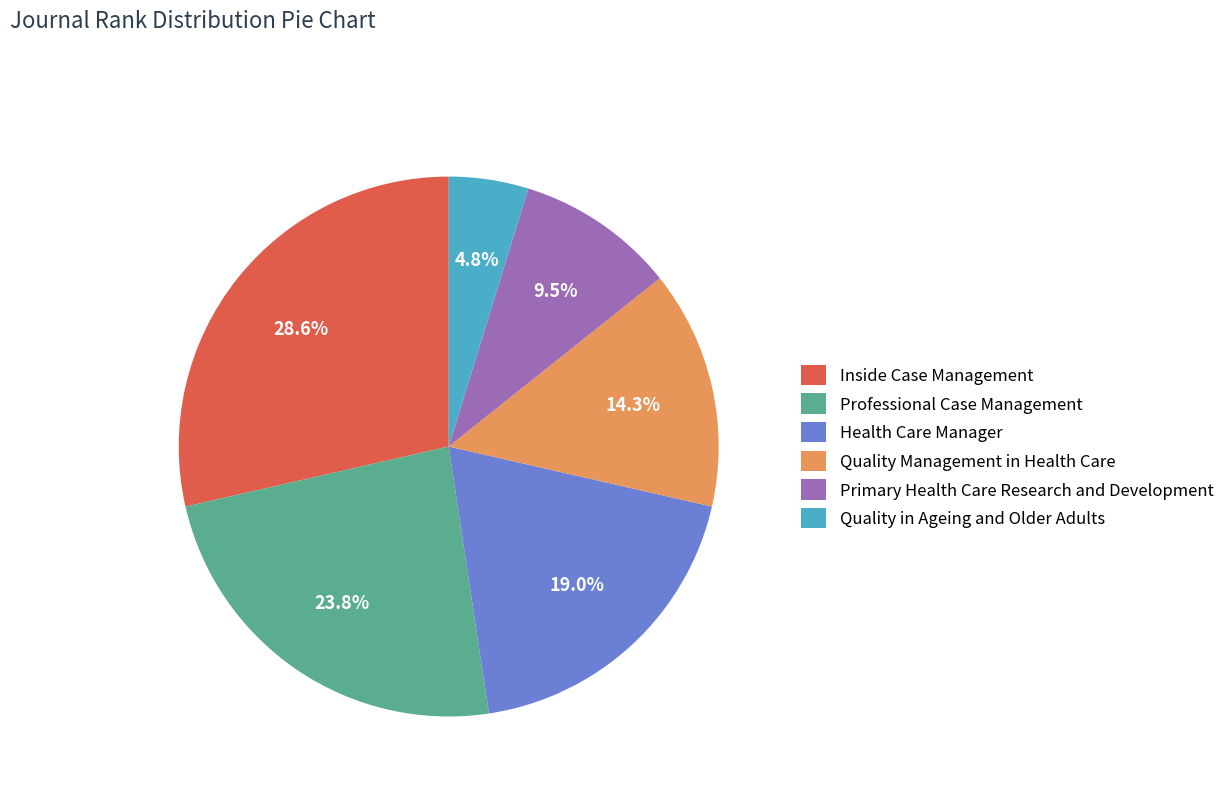

True or false: Quality in Ageing and Older Adults accounts for 5% of the total.

True